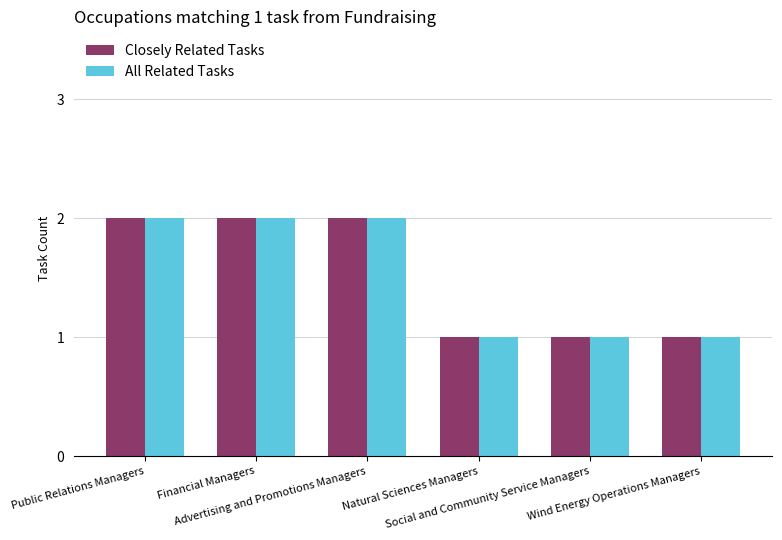

How many groups of bars are there?

6